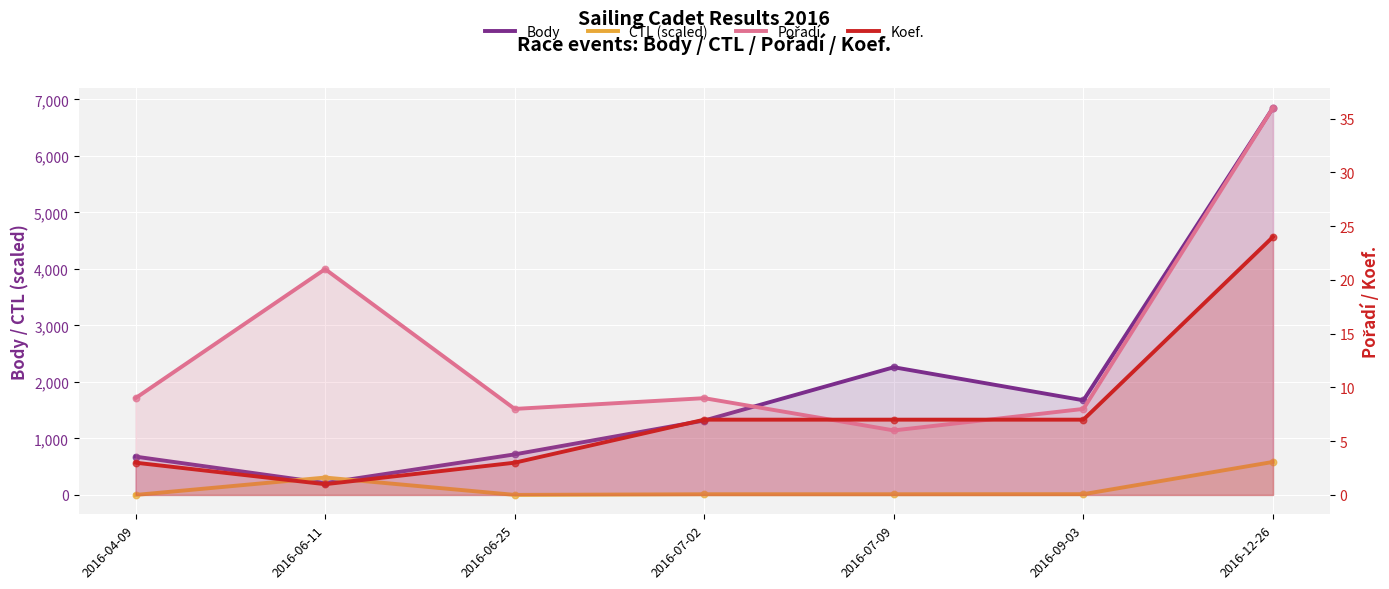

Which series contains the highest Y value?

Body